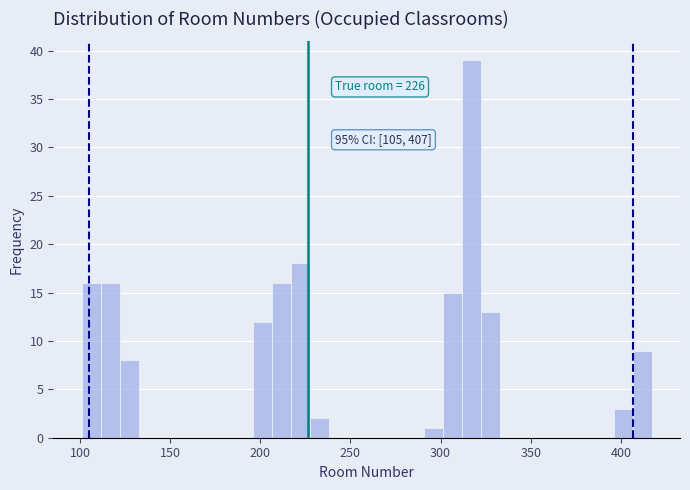

Around what value on the x-axis is the tallest bar? Give the approximate position of its centre, as read against the axis.

315